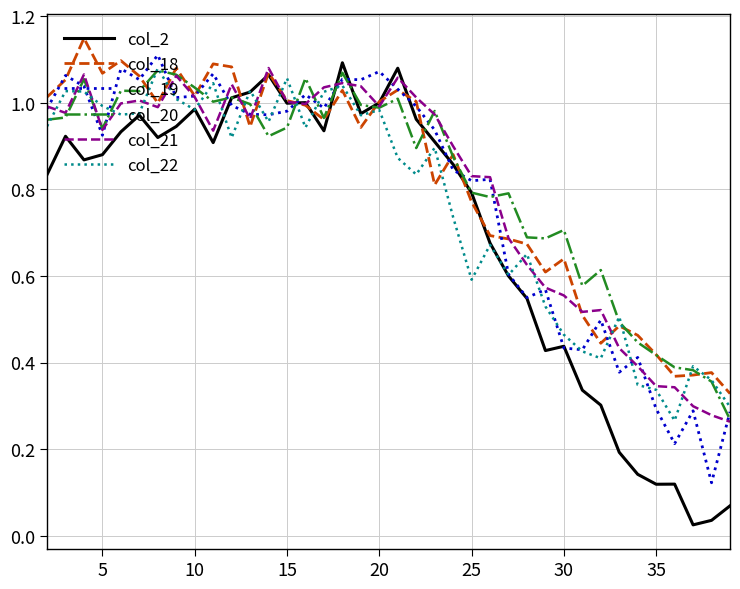

Which series has the largest range (max minus min)?

col_2